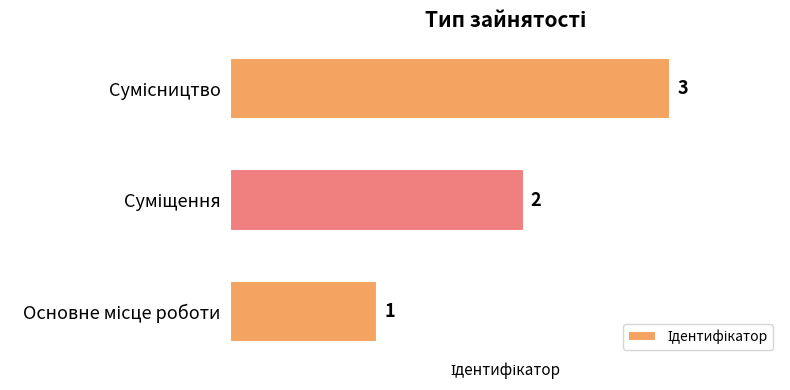

What is the sum of all values?

6